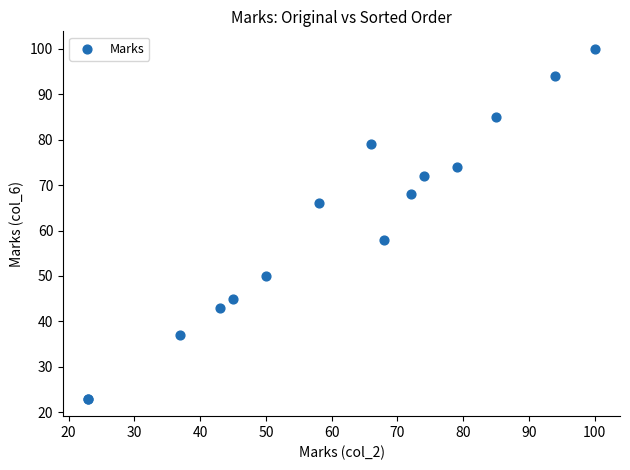

What Y value in the scatter plot is closest to 61?

58